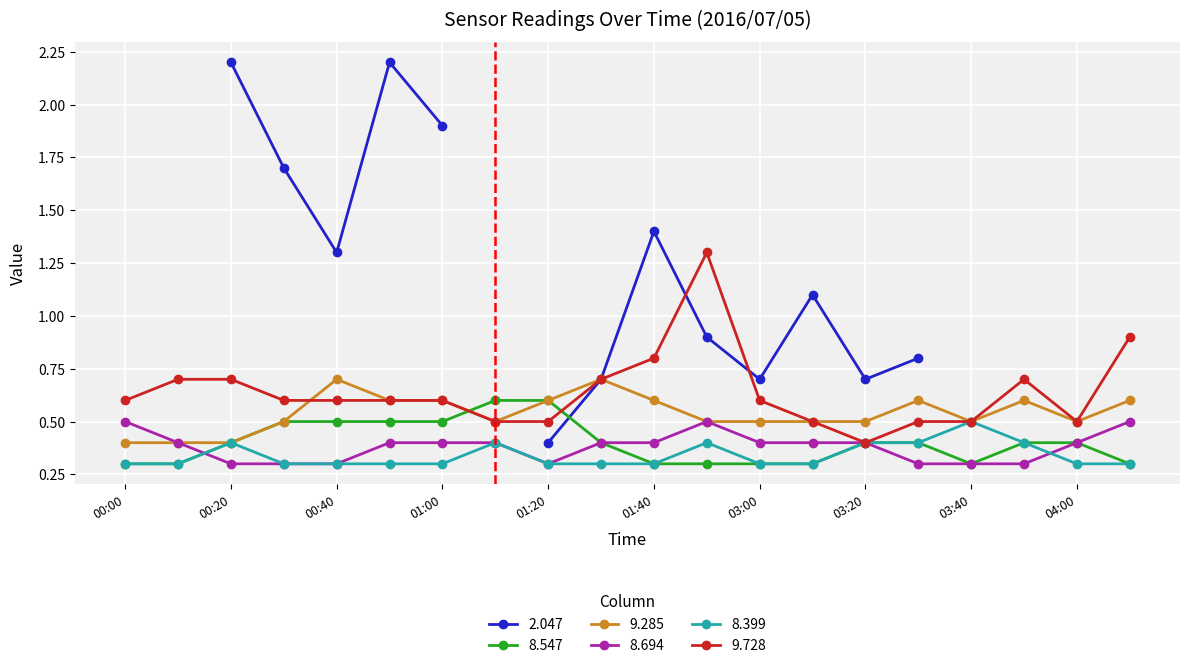

True or false: 9.285 has a value of 0.1 at 01:00.

False